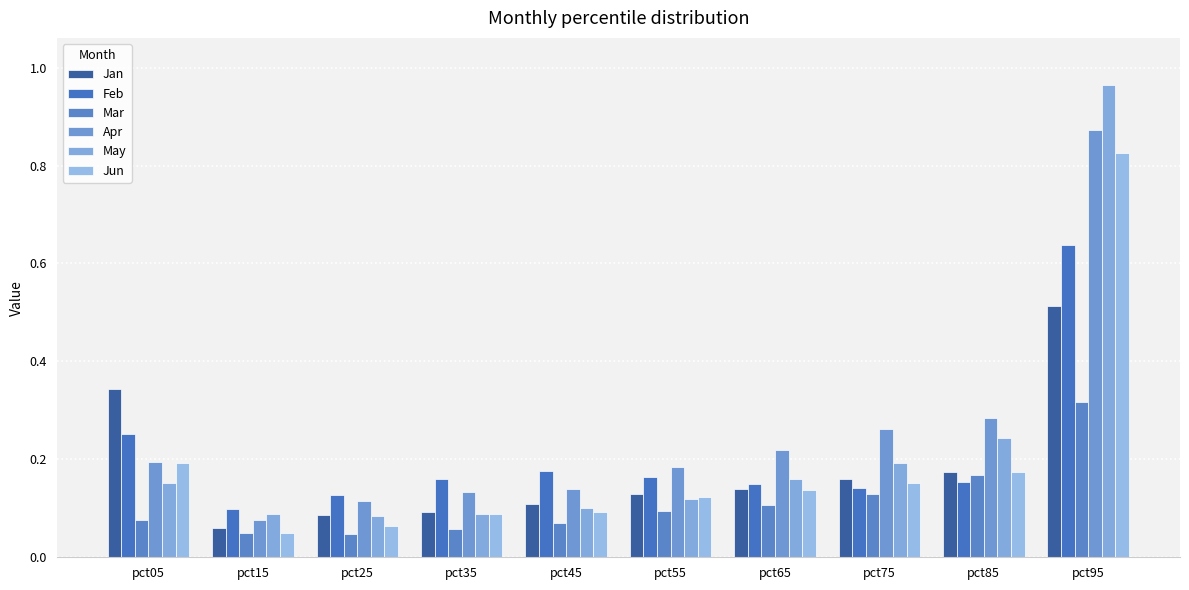

The Feb series shows 0.1 at pct65. True or false?

True